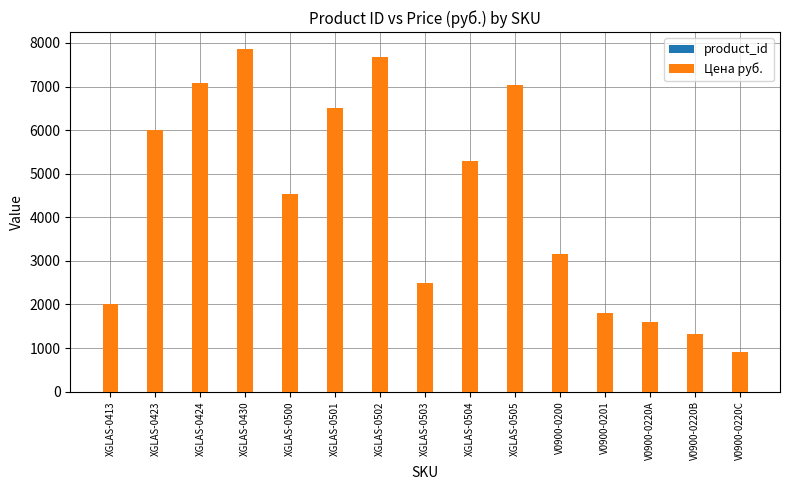

What are all the series names shown in the legend?

product_id, Цена руб.